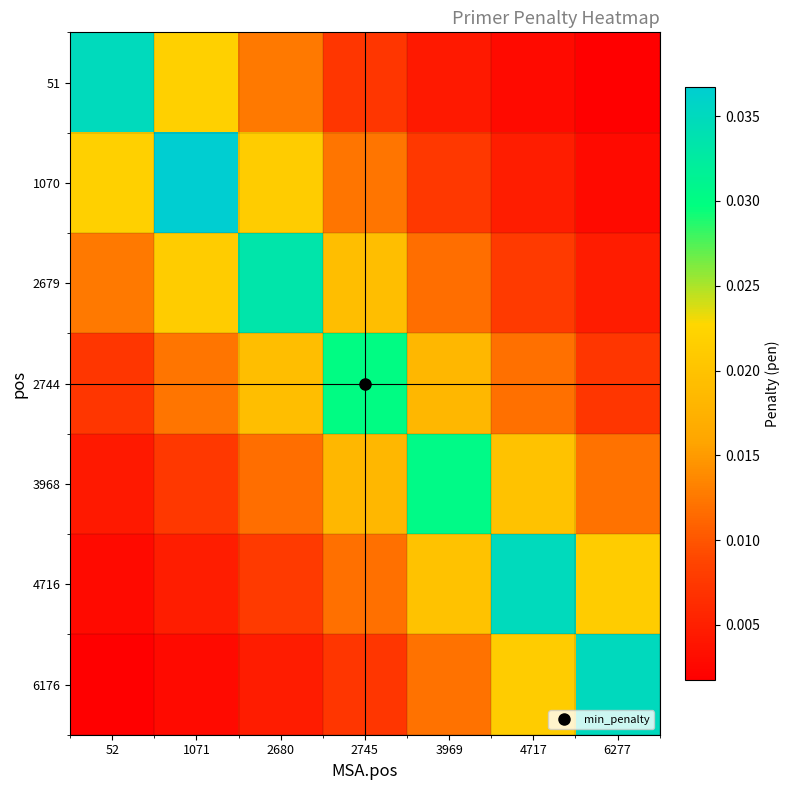

Reading left to right, transcribe all the data shown in this chart.

51: 52=0.0	1071=0.0	2680=0.0	2745=0.0	3969=0.0	4717=0.0	6277=0.0
1070: 52=0.0	1071=0.0	2680=0.0	2745=0.0	3969=0.0	4717=0.0	6277=0.0
2679: 52=0.0	1071=0.0	2680=0.0	2745=0.0	3969=0.0	4717=0.0	6277=0.0
2744: 52=0.0	1071=0.0	2680=0.0	2745=0.0	3969=0.0	4717=0.0	6277=0.0
3968: 52=0.0	1071=0.0	2680=0.0	2745=0.0	3969=0.0	4717=0.0	6277=0.0
4716: 52=0.0	1071=0.0	2680=0.0	2745=0.0	3969=0.0	4717=0.0	6277=0.0
6176: 52=0.0	1071=0.0	2680=0.0	2745=0.0	3969=0.0	4717=0.0	6277=0.0